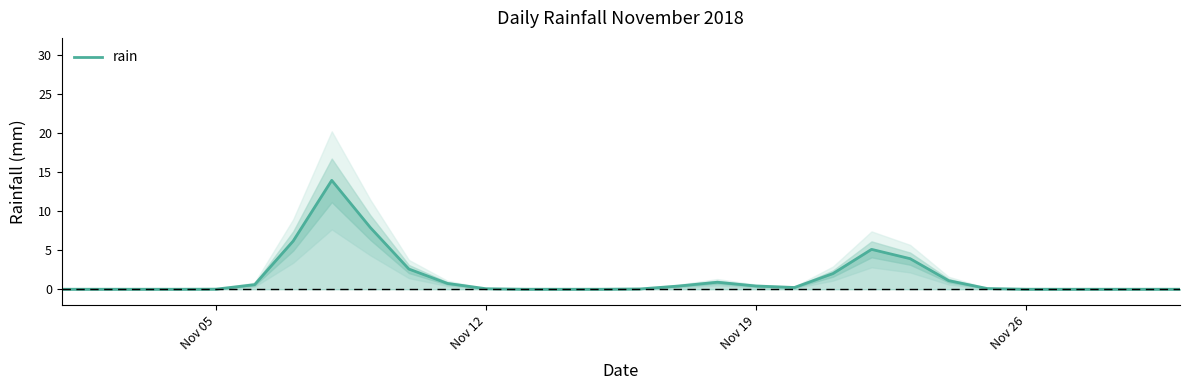

What is the average value?

1.5